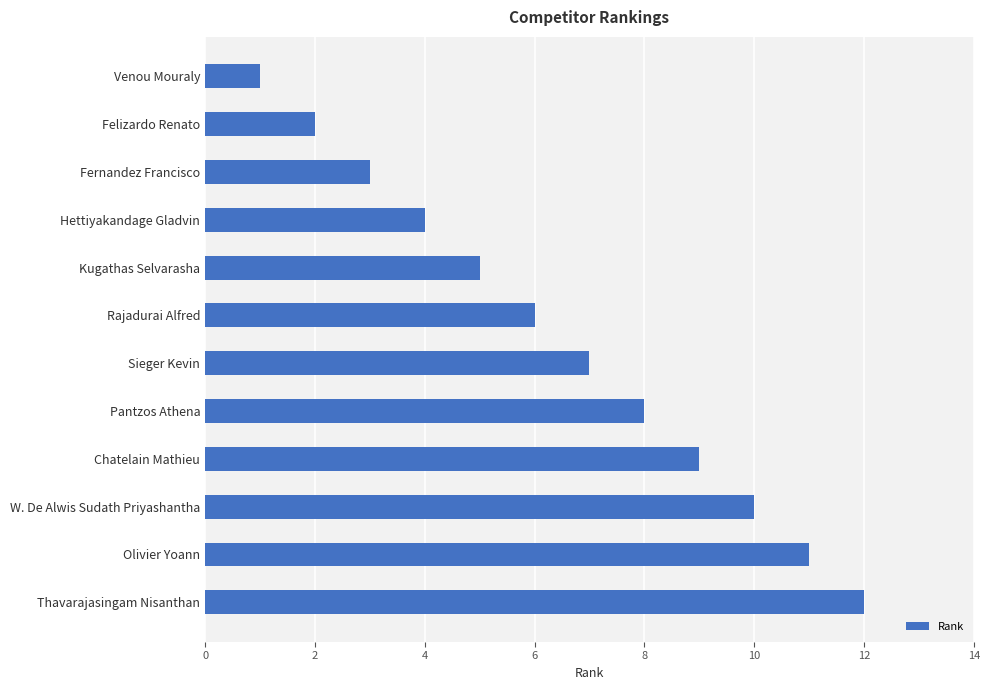

Which has a higher value, Felizardo Renato or Chatelain Mathieu?

Chatelain Mathieu